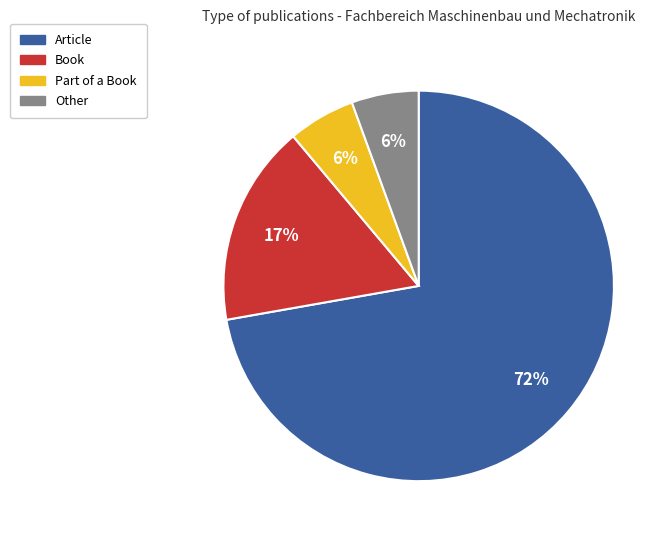

Which category has the biggest portion of the pie?

Article